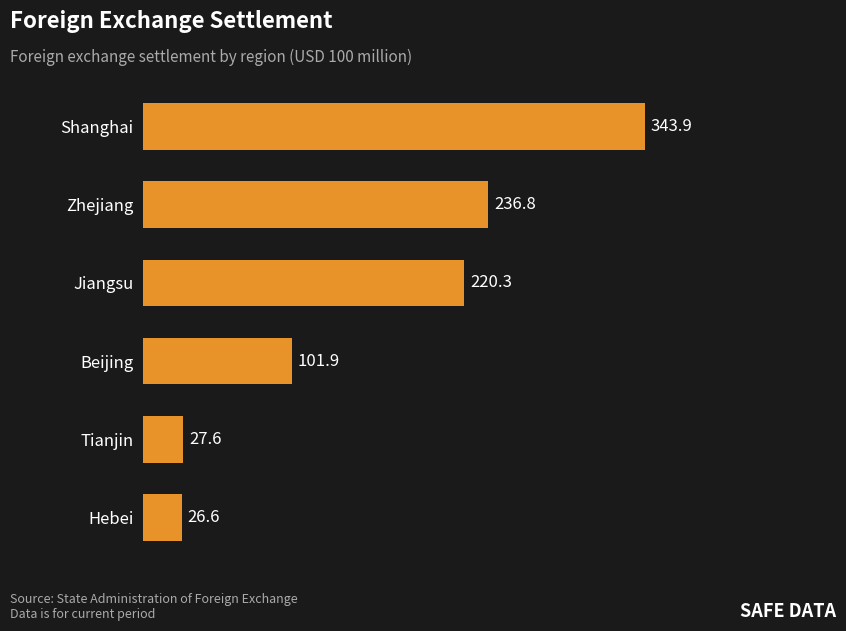

The value at Beijing is 101.9. True or false?

True